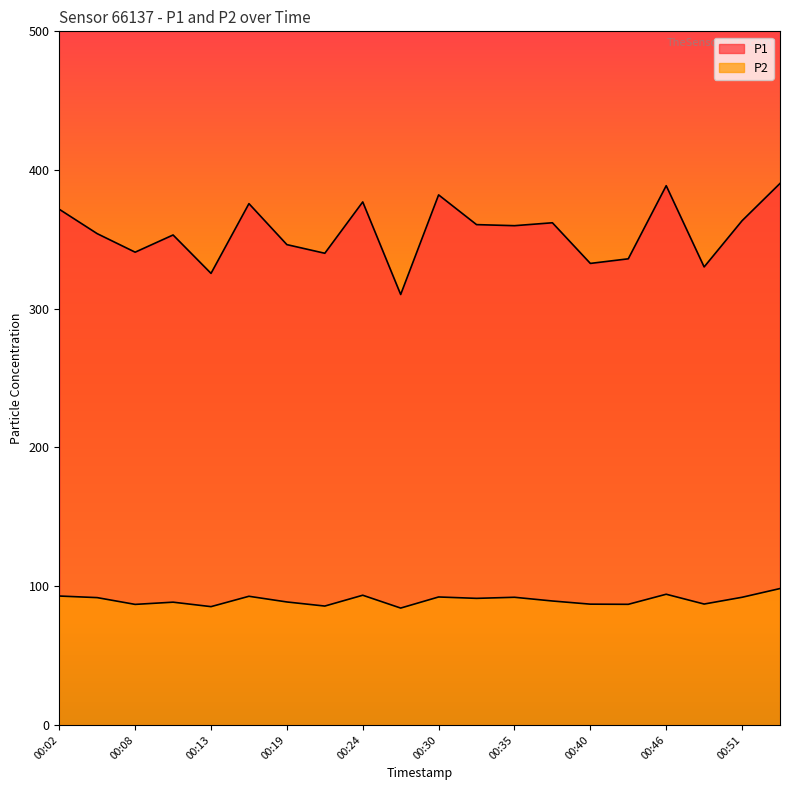

Count the number of categories in the chart.

20